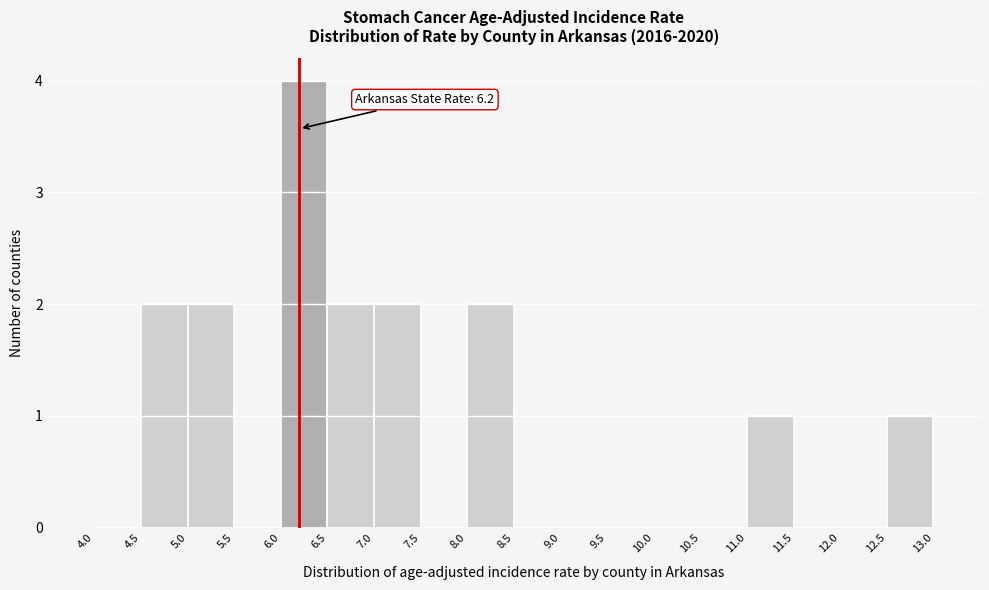

Over which range of the x-axis is the bar tallest?

6.0 to 6.5